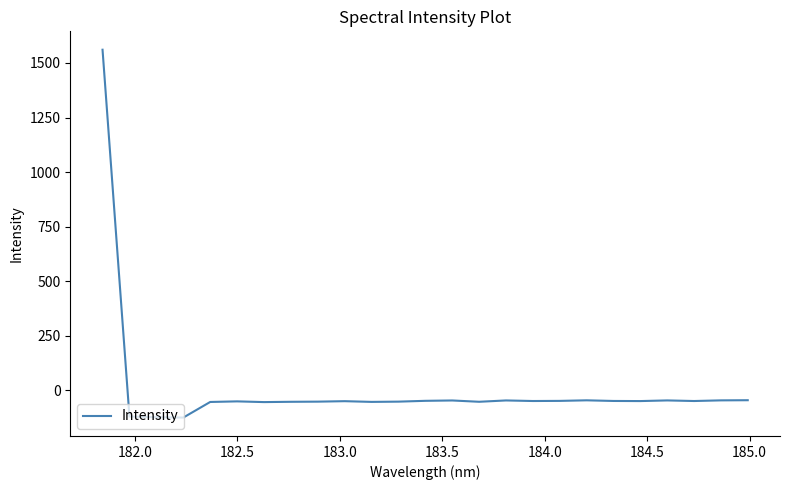

What is the minimum value shown in the chart?

-126.3